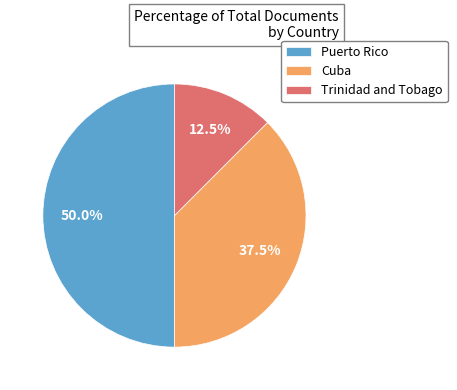

Which category has the smallest portion of the pie?

Trinidad and Tobago